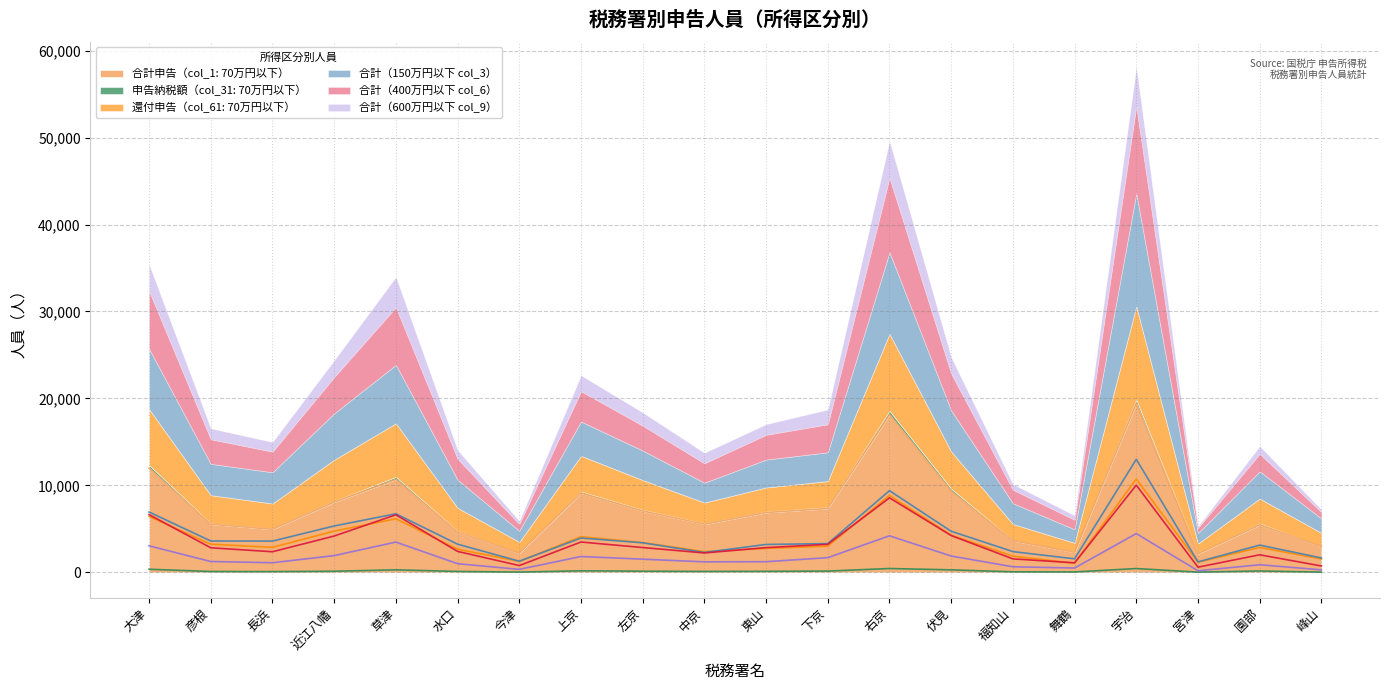

What is the maximum value for 合計（150万円以下 col_3）?

13000